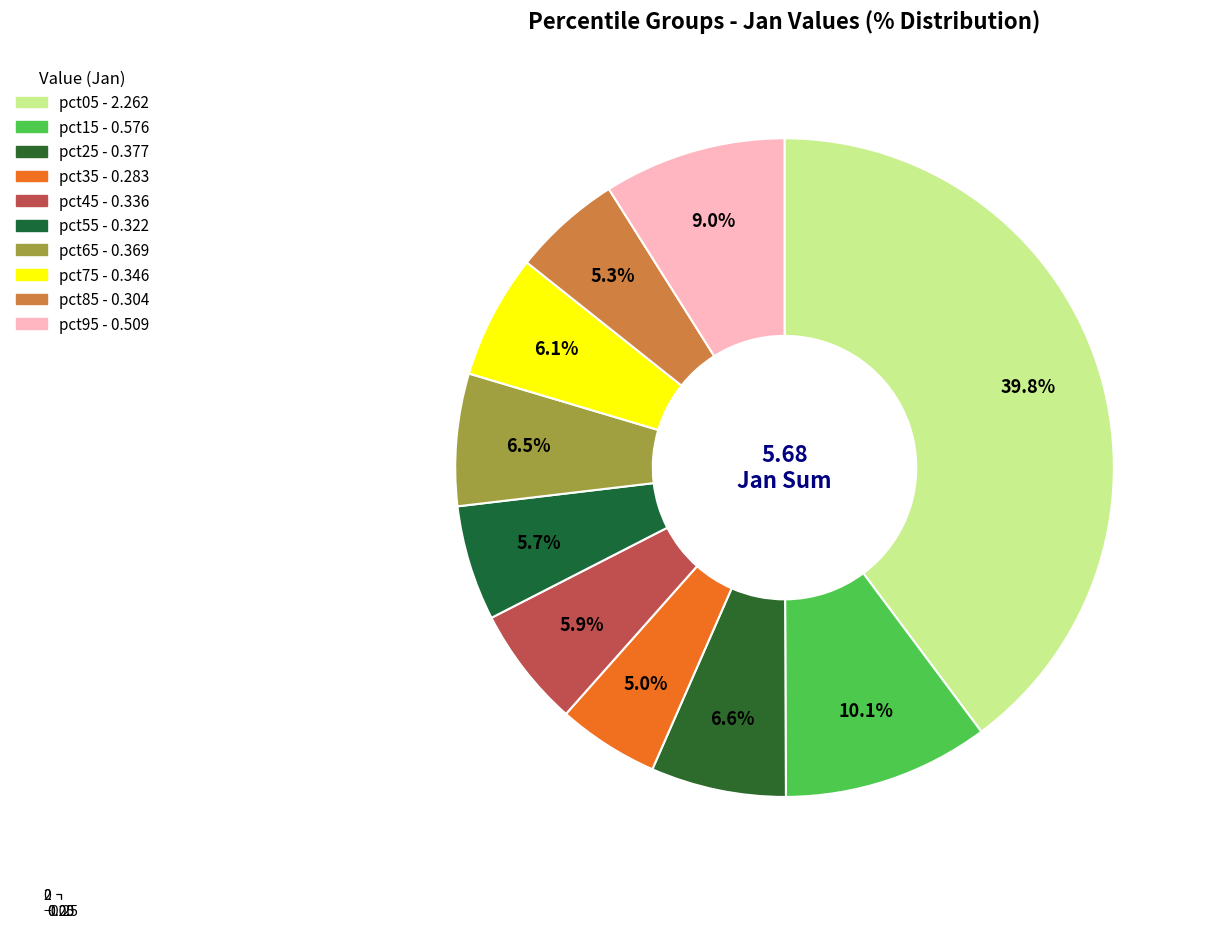

Is the sum of pct25 and pct85 greater than half?

No